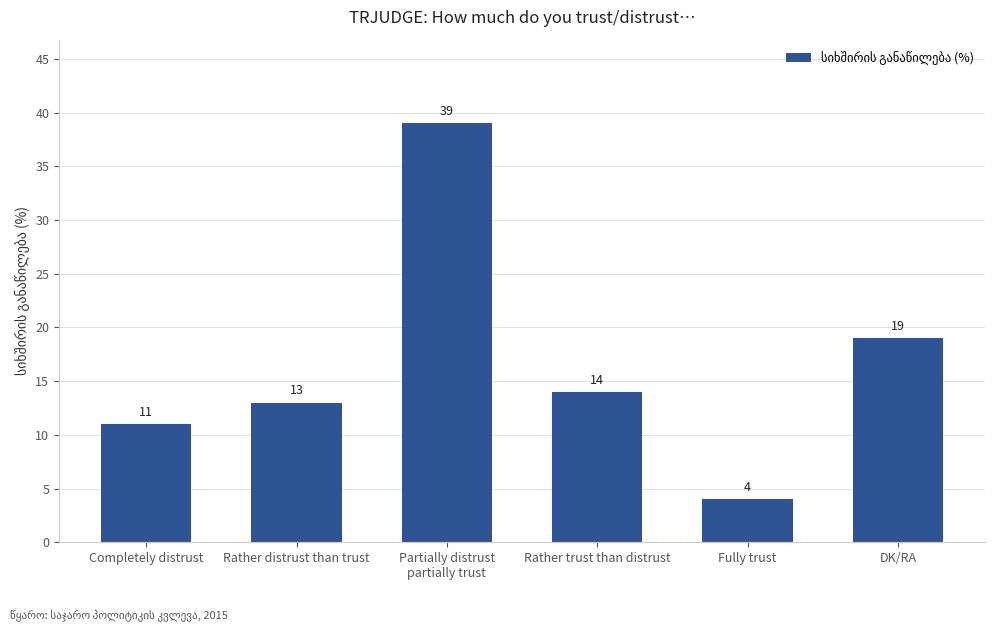

What is the change in value from Partially distrust
partially trust to DK/RA?

-20